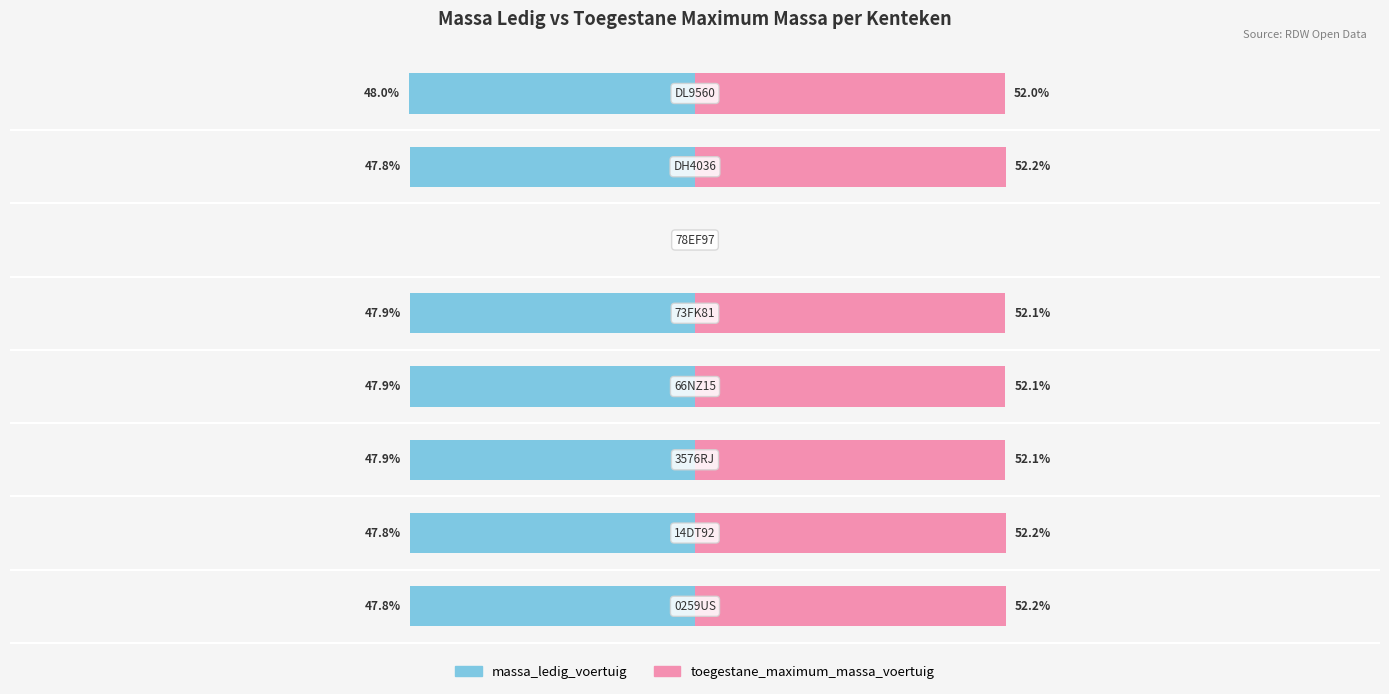

Rank the series by their maximum value, from highest to lowest.

toegestane_maximum_massa_voertuig, massa_ledig_voertuig